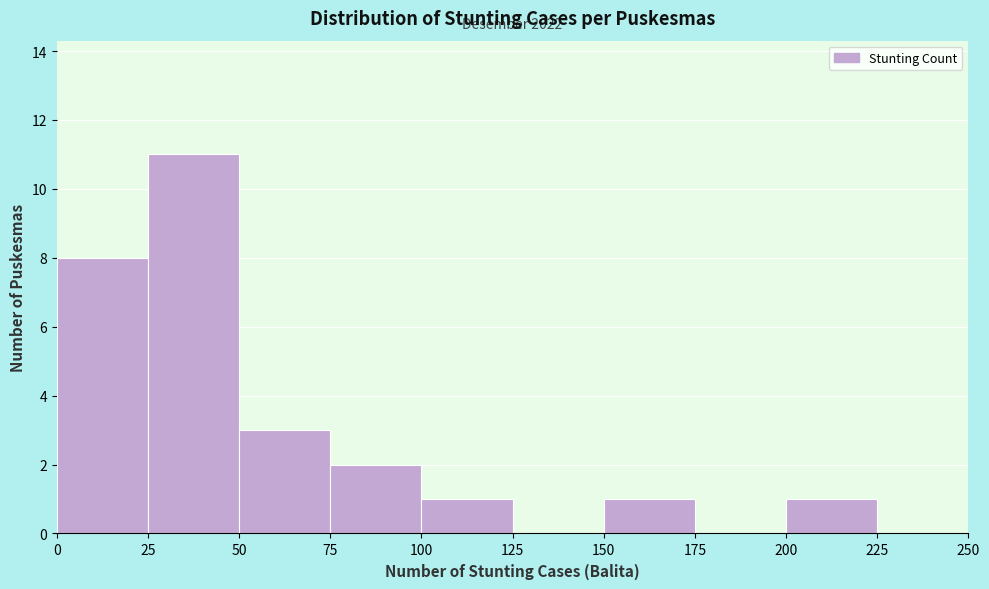

Which range on the x-axis has the tallest bar?

25 to 50